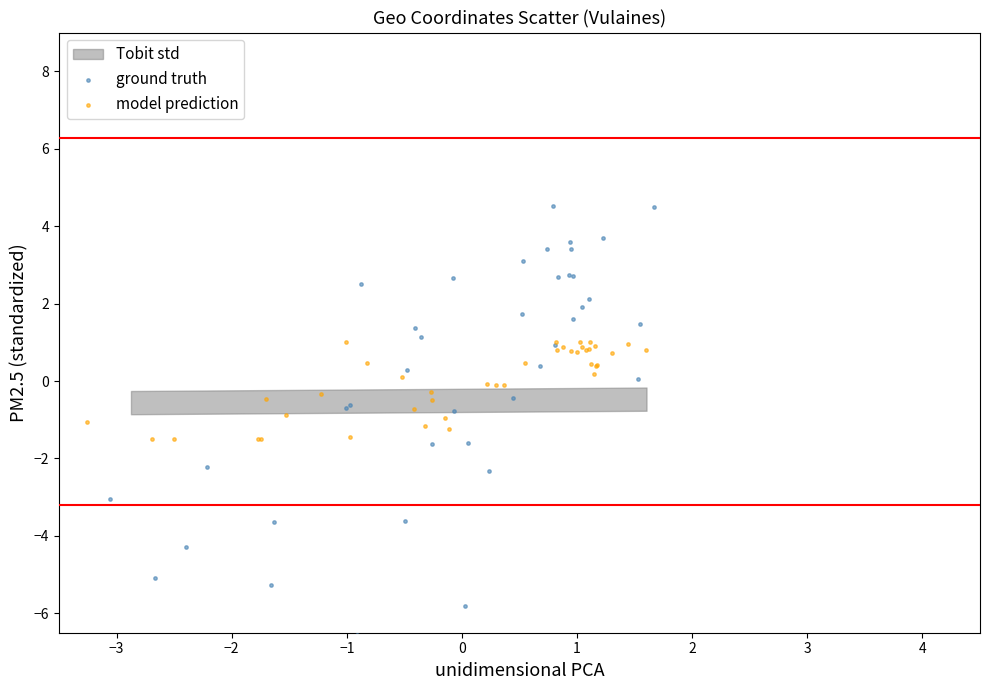

Which series reaches the maximum Y coordinate?

ground truth